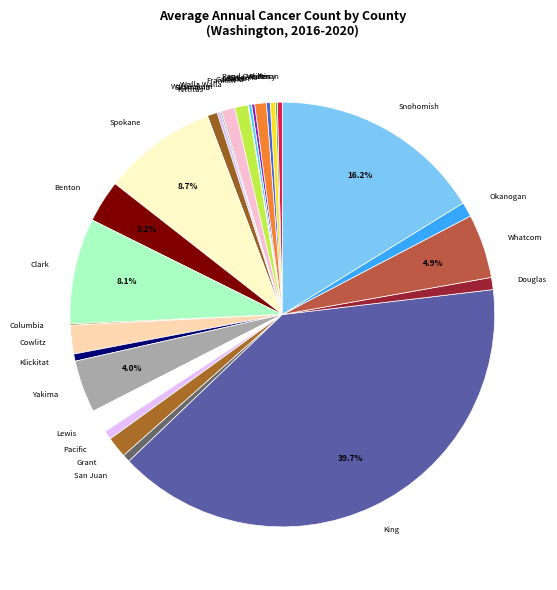

Which has a higher value, San Juan or Okanogan?

Okanogan